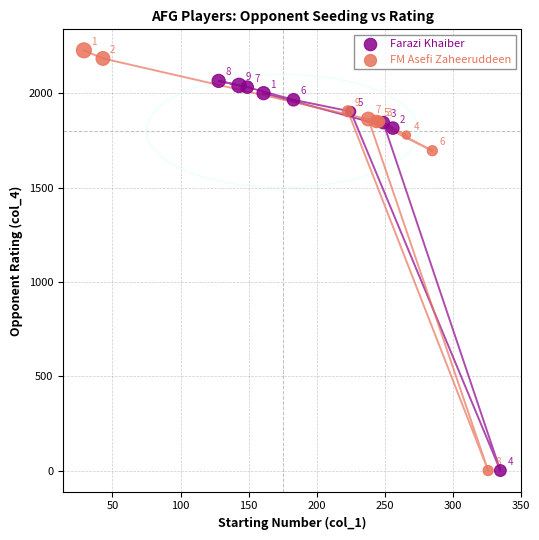

Which series has the largest Y range (max minus min)?

FM Asefi Zaheeruddeen